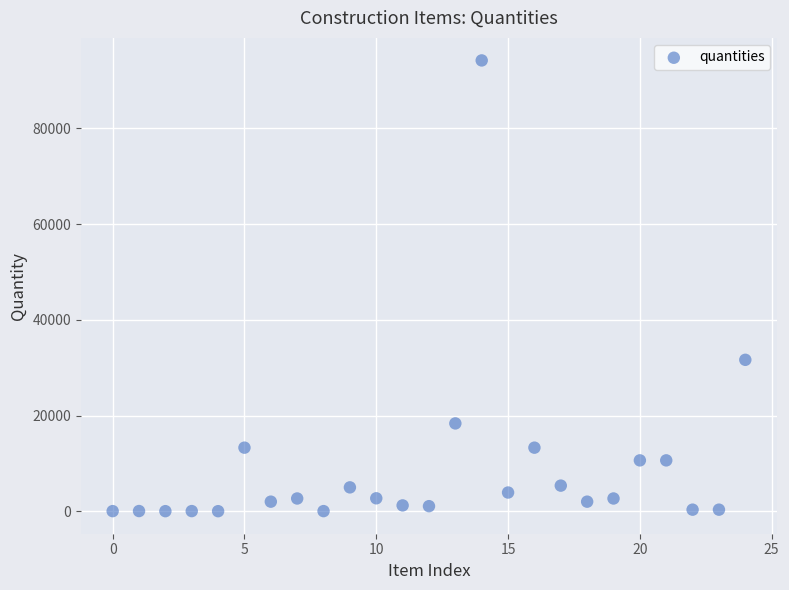

What Y value in the scatter plot is closest to 47107?

31637.9